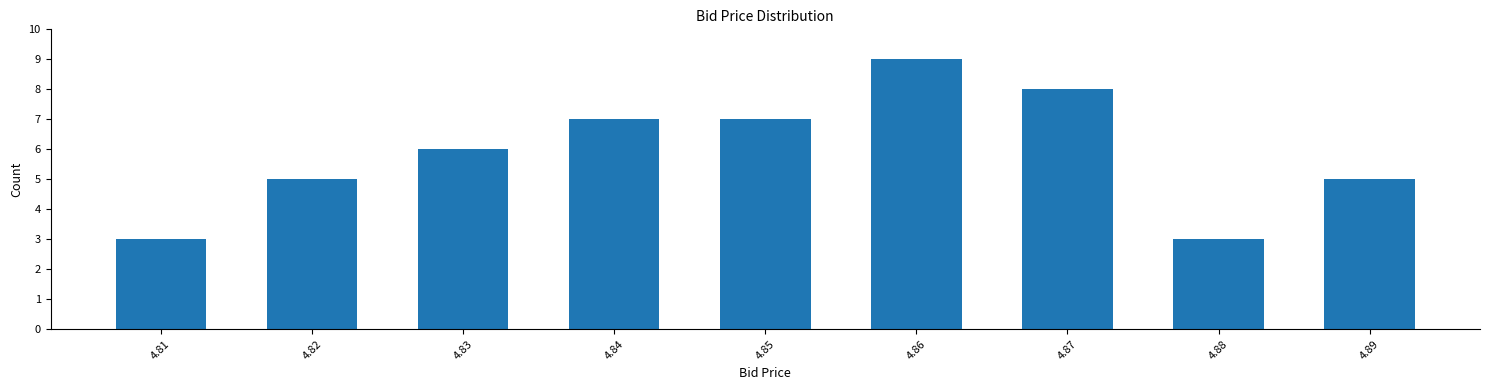

Reading left to right, transcribe all the data shown in this chart.

3	5	6	7	7	9	8	3	5